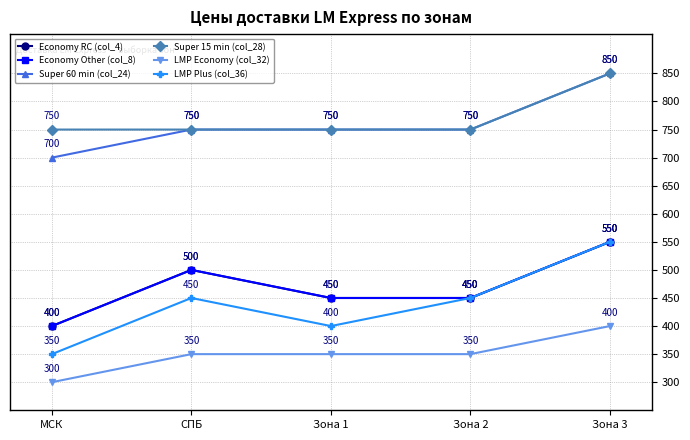

Between СПБ and Зона 1, which series saw the biggest shift?

Economy RC (col_4)